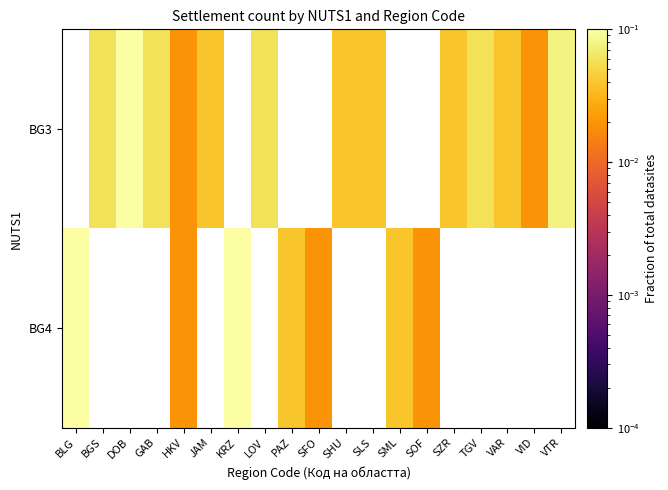

Rank the series by their maximum value, from lowest to highest.

BG3, BG4